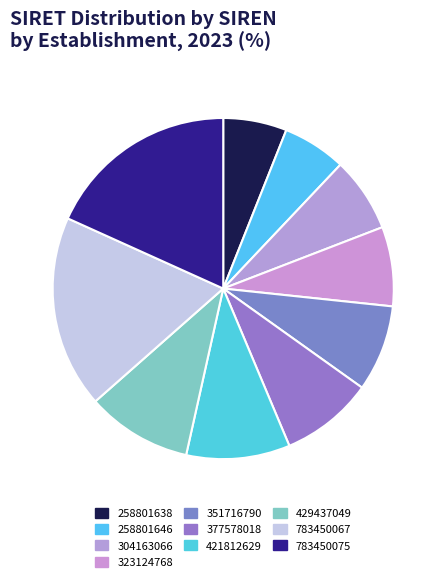

Rank the categories by value from highest to lowest.

783450075, 783450067, 429437049, 421812629, 377578018, 351716790, 323124768, 304163066, 258801646, 258801638